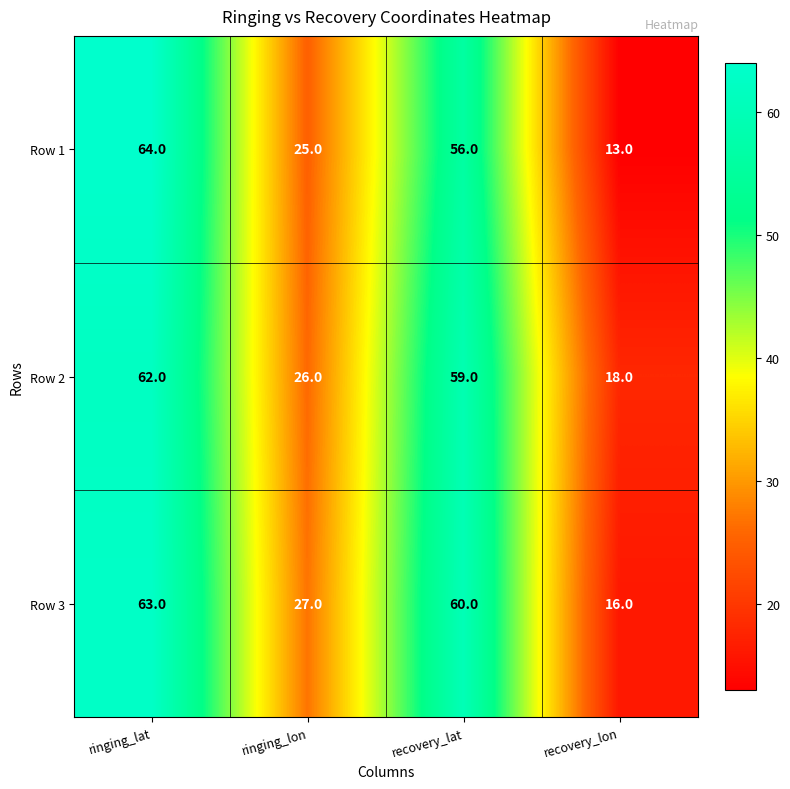

At ringing_lat, list the series in order from smallest to largest.

Row 2, Row 3, Row 1